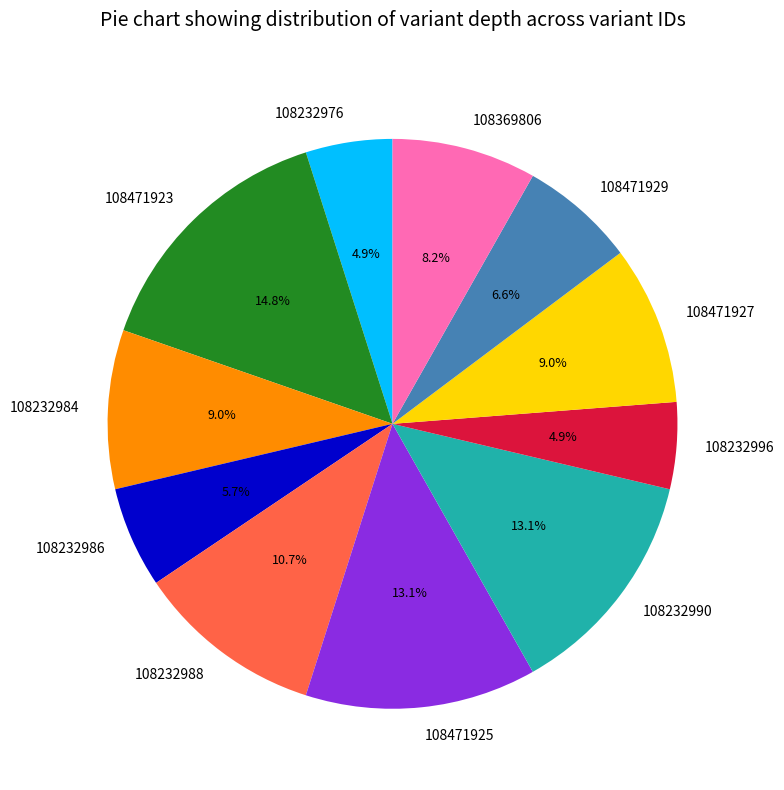

What percentage is the 108471923 slice, to the nearest percent?

15%